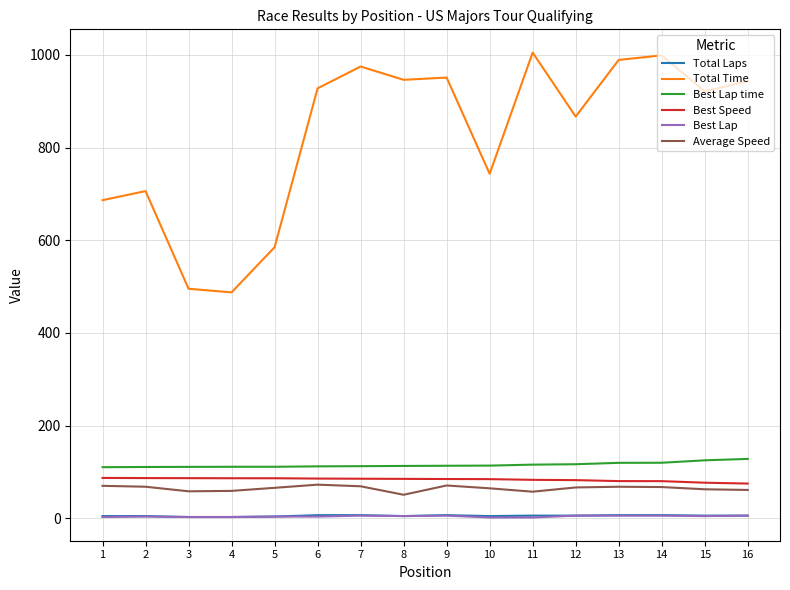

Which series has the widest spread of values?

Total Time